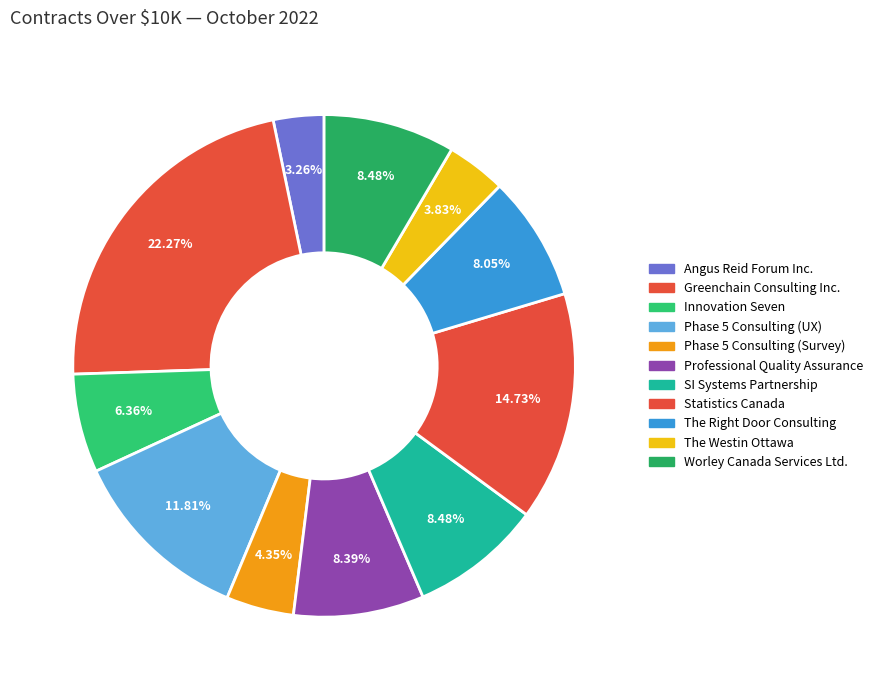

How many segments does this pie chart have?

11